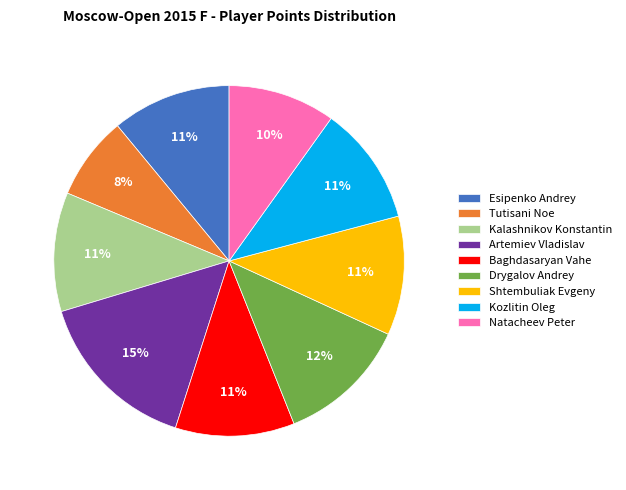

To the nearest percent, what is the combined percentage of Tutisani Noe and Shtembuliak Evgeny?

19%